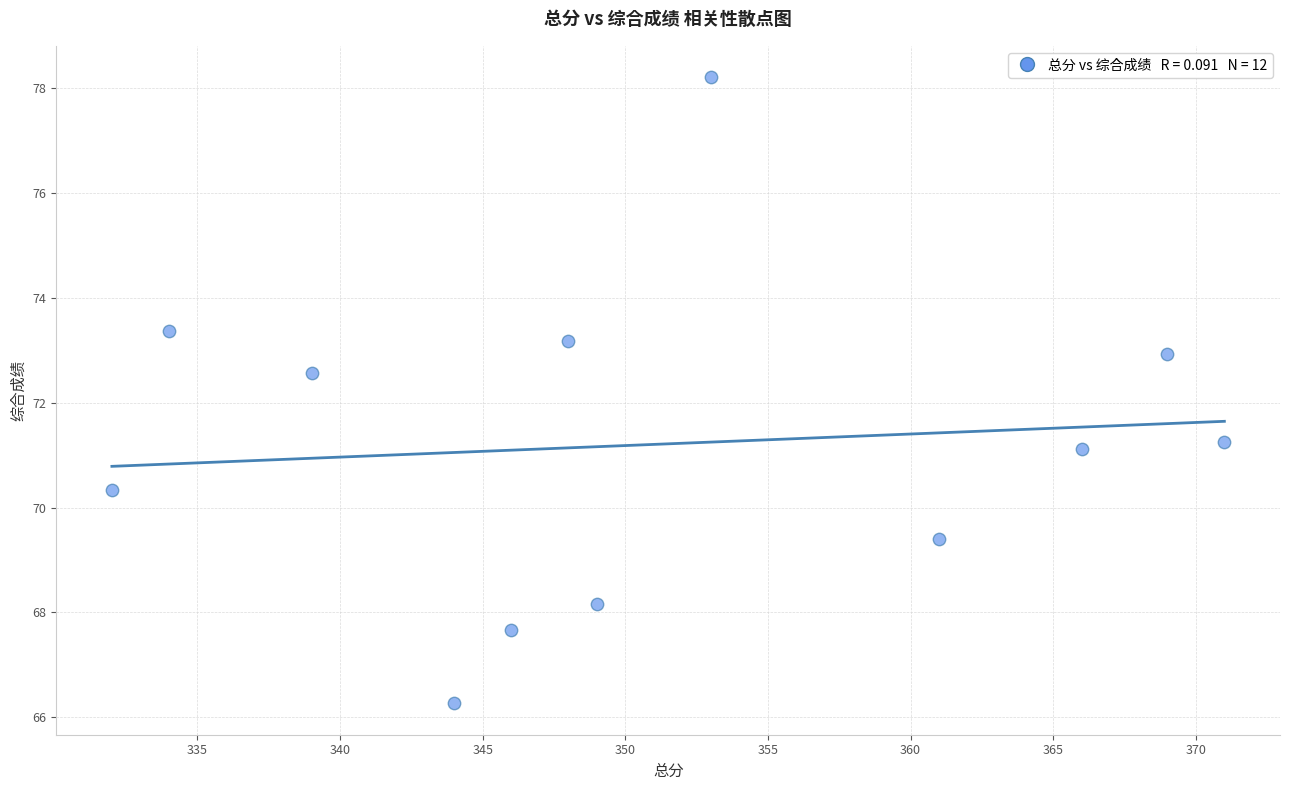

What Y value in the scatter plot is closest to 72?

72.6